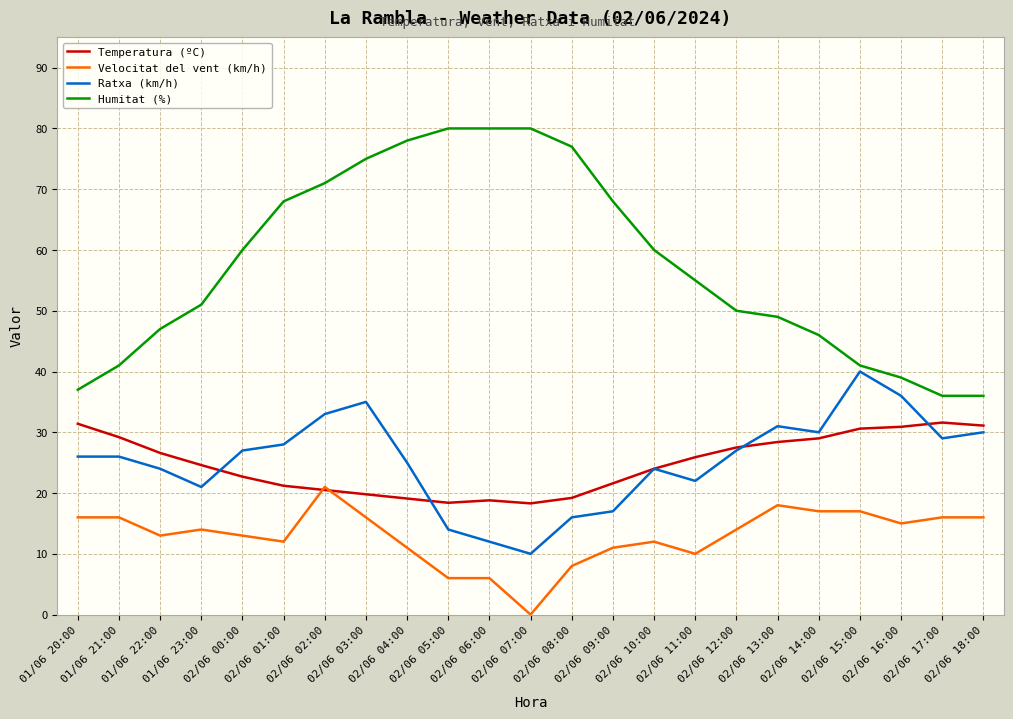

True or false: Velocitat del vent (km/h) has more than 0 points higher than both neighbors.

True